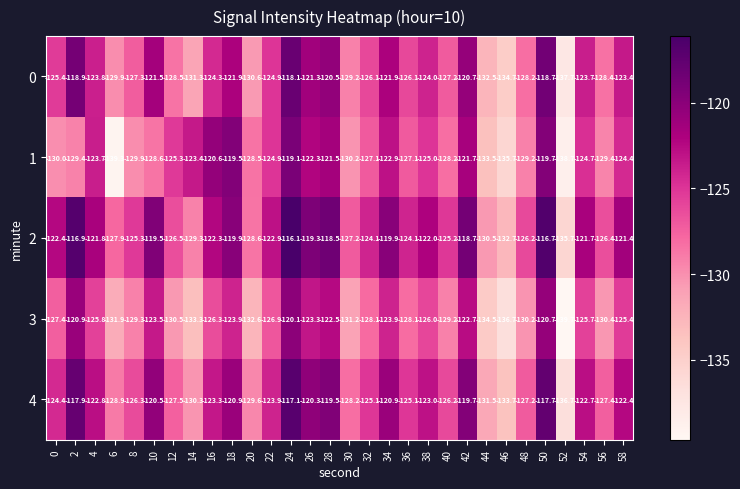

Count the number of categories in the chart.

30